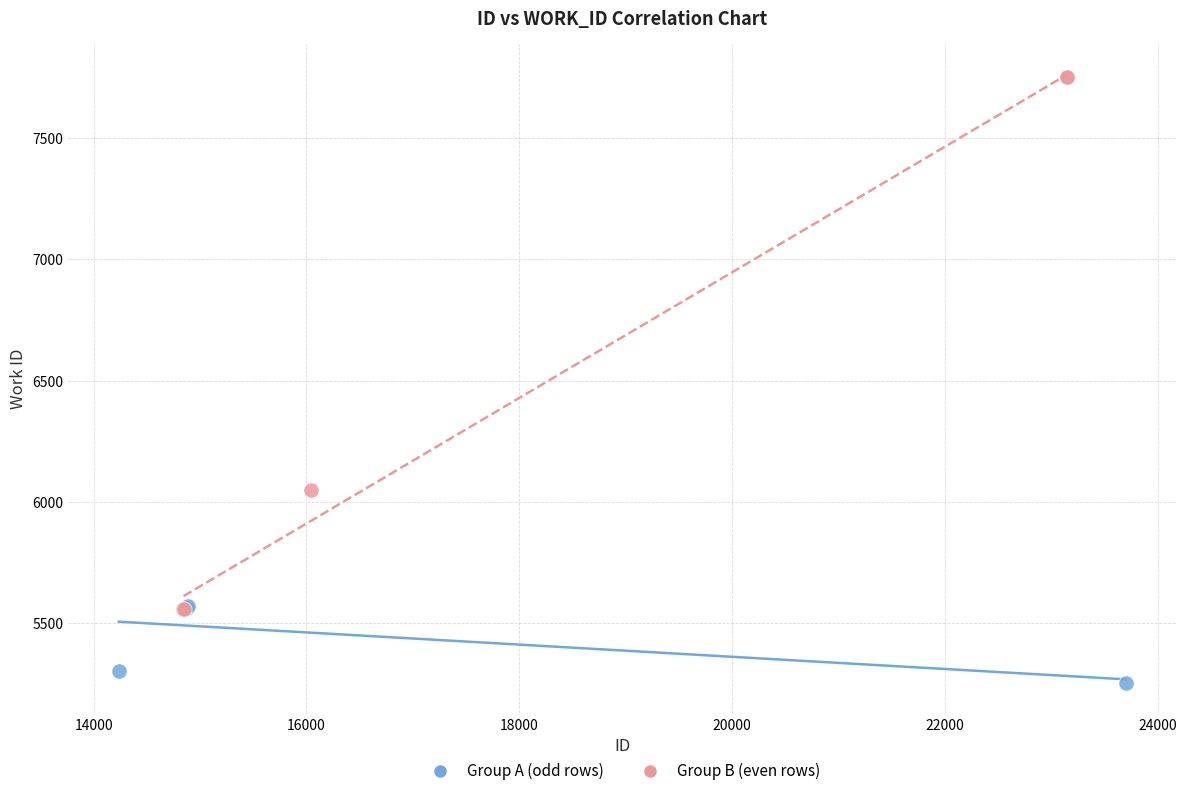

Which series has the widest spread of Y values?

Group B (even rows)